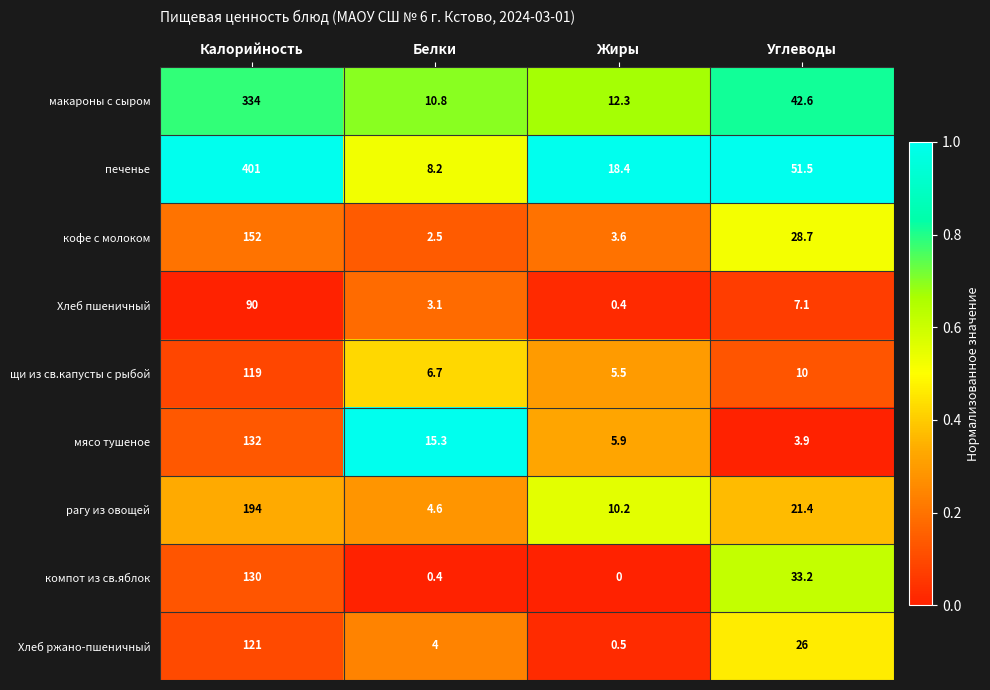

List the labels in order of Хлеб пшеничный value, smallest first.

Жиры, Белки, Углеводы, Калорийность